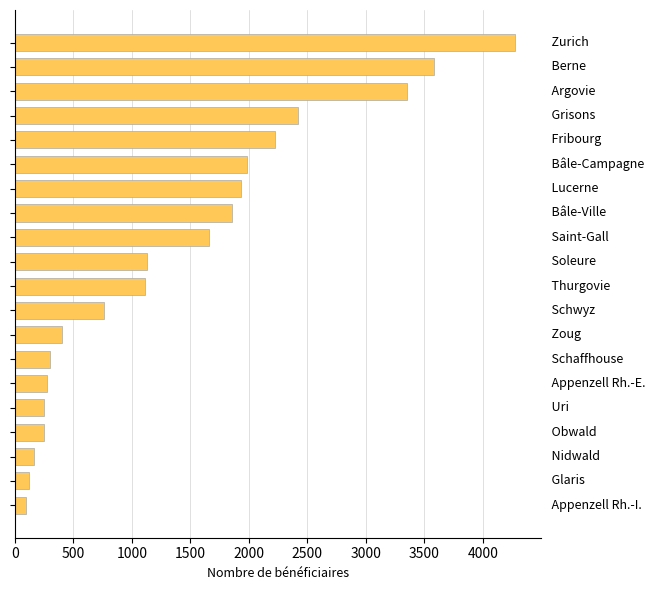

What is the maximum value shown in the chart?

4278